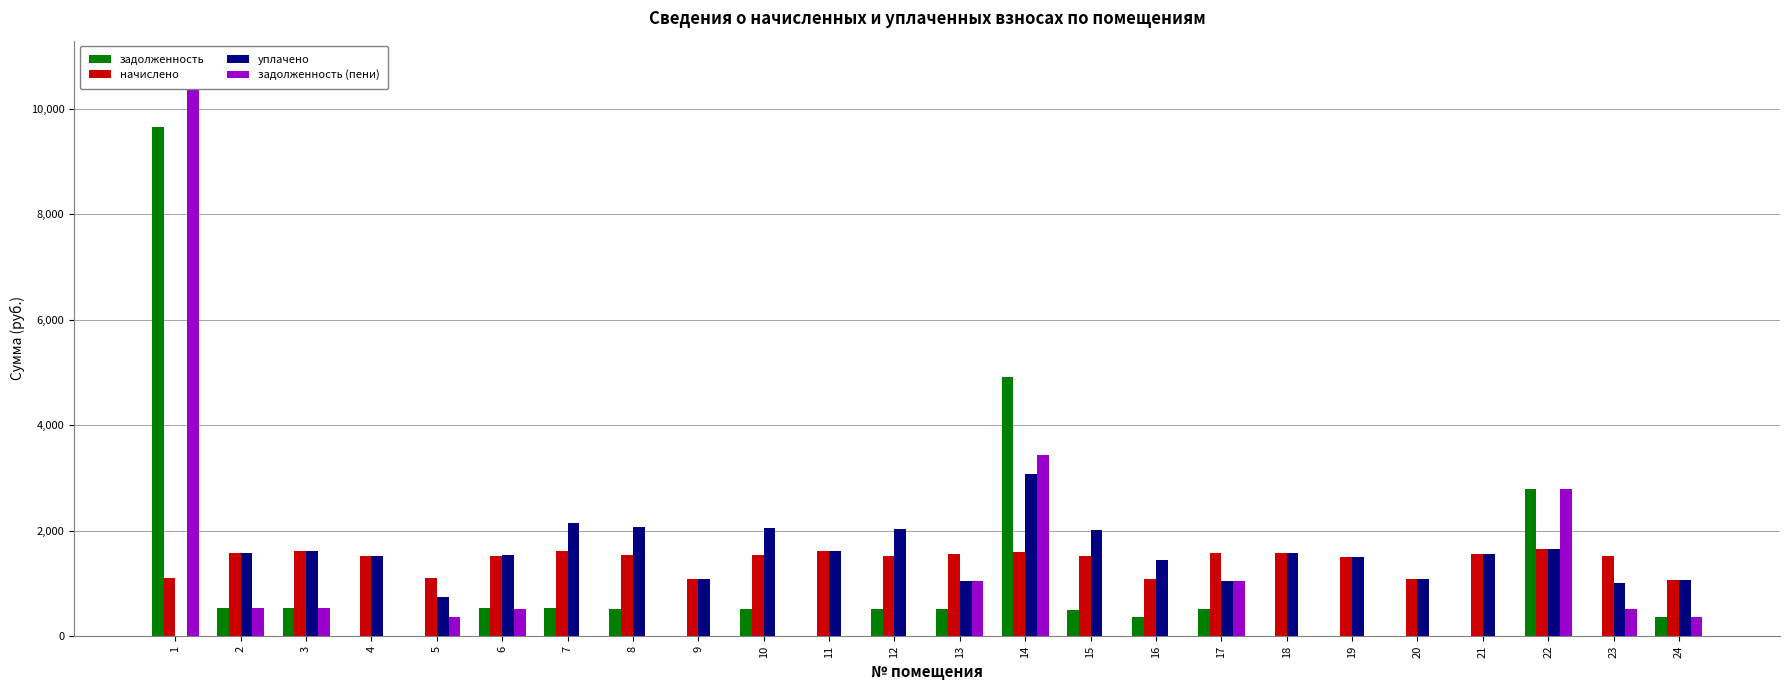

How many categories are shown in the chart?

24